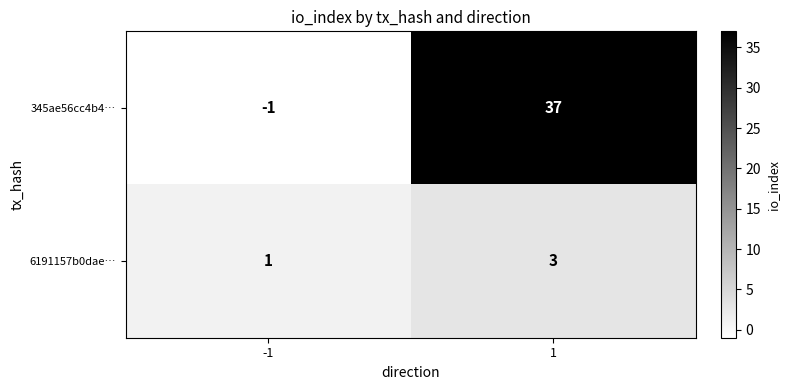

How many distinct data groups are displayed?

2